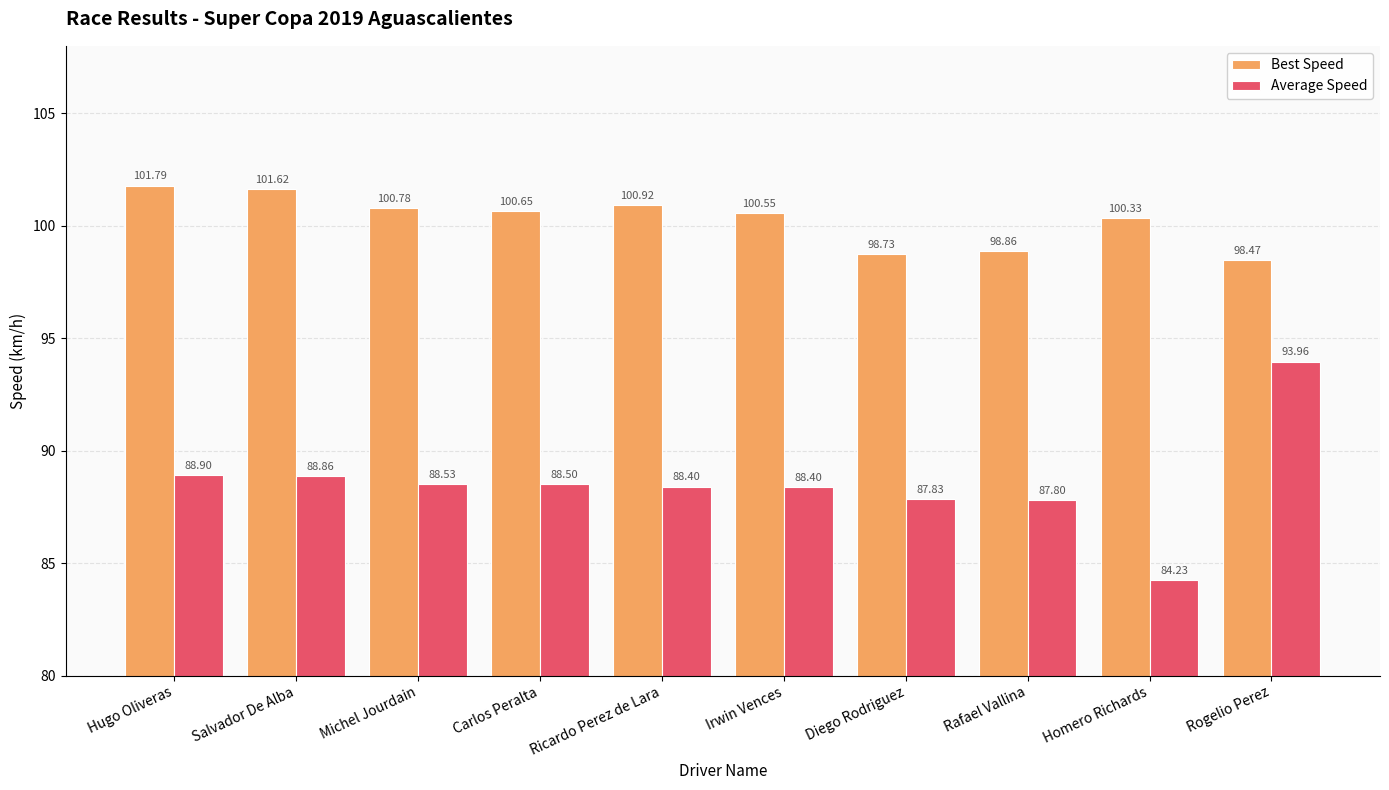

How many data points in Best Speed are less than 100?

3